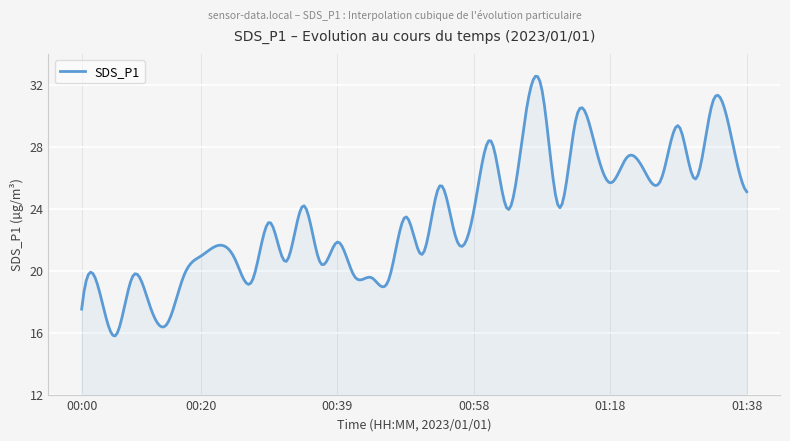

True or false: the data has more than 1 interior local peaks.

True